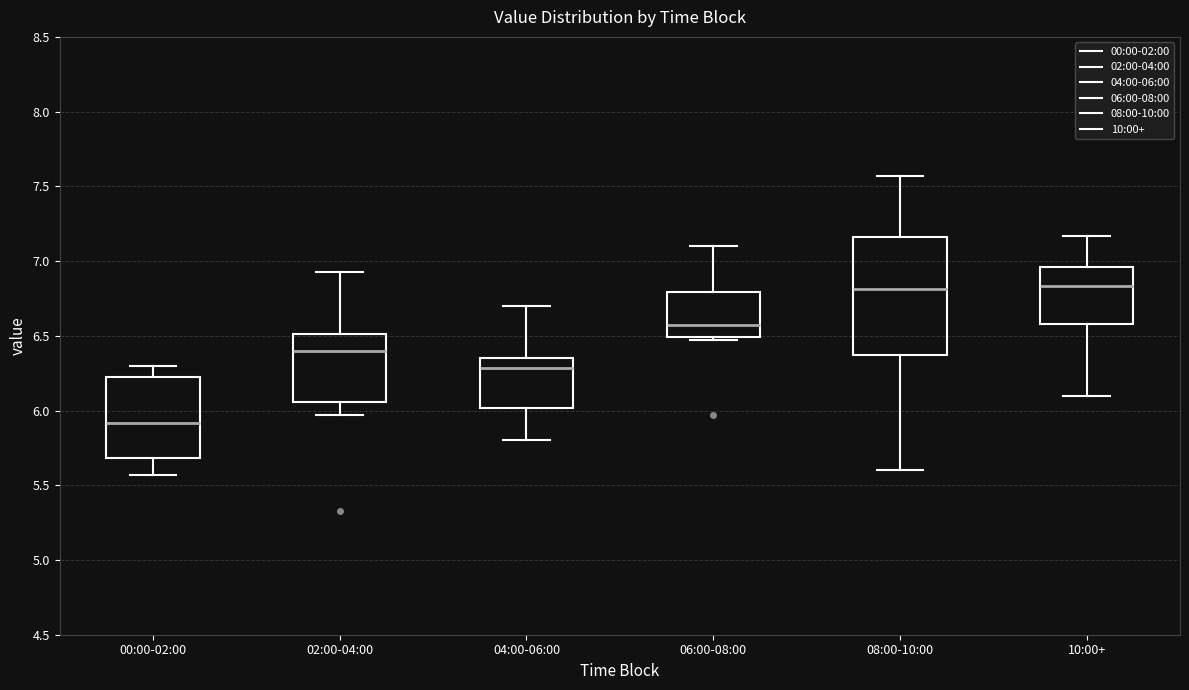

Which box's median line is the lowest?

00:00-02:00